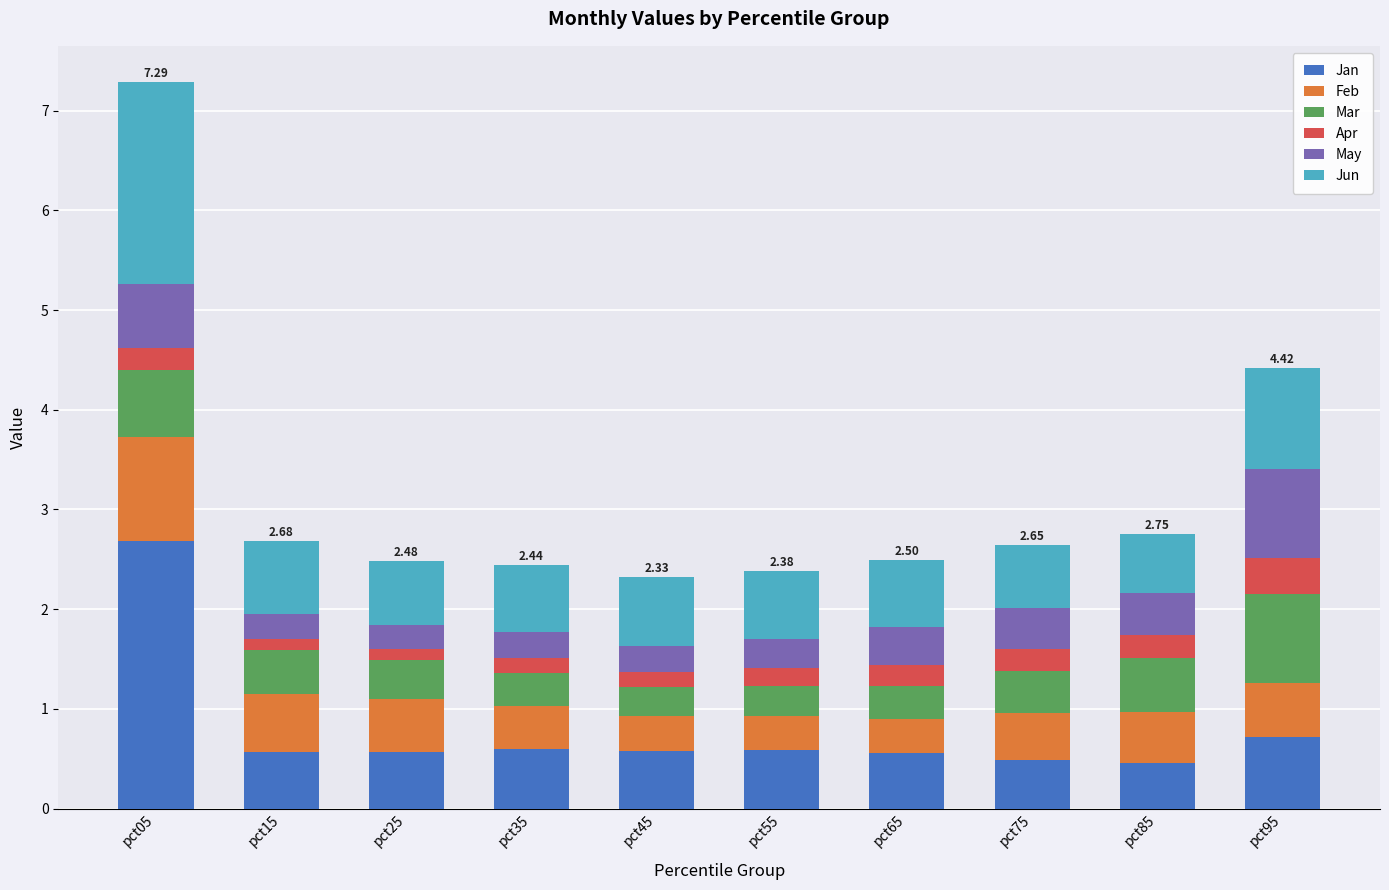

What is the total value across all series at pct55?

2.4